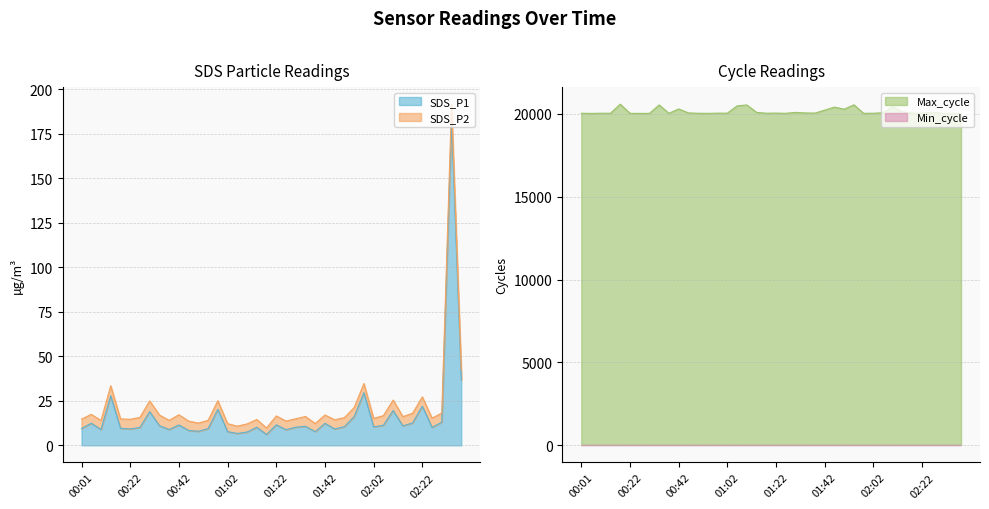

The value of SDS_P1 at 01:06 is 6.7. True or false?

True